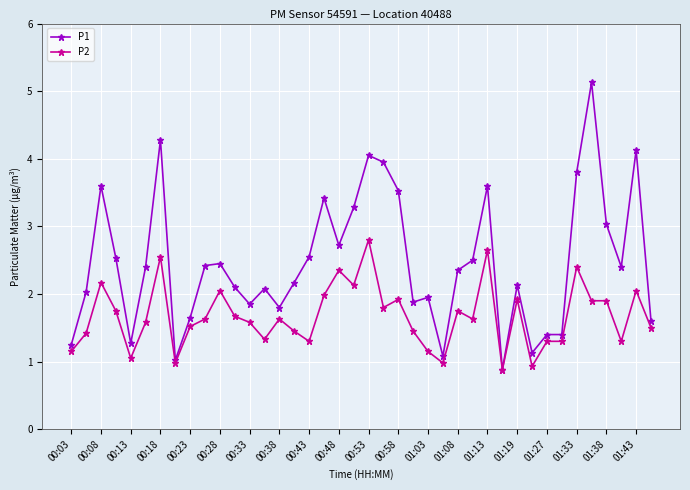

What is the value of the P2 point at the 28th from the left?

1.6